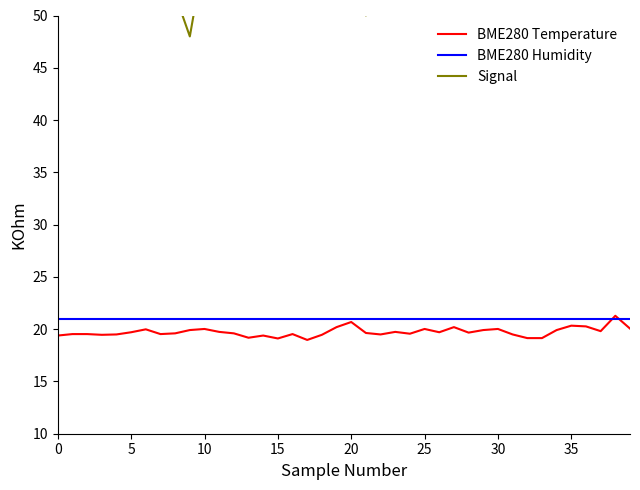

Which category has the lowest value across all series?

17